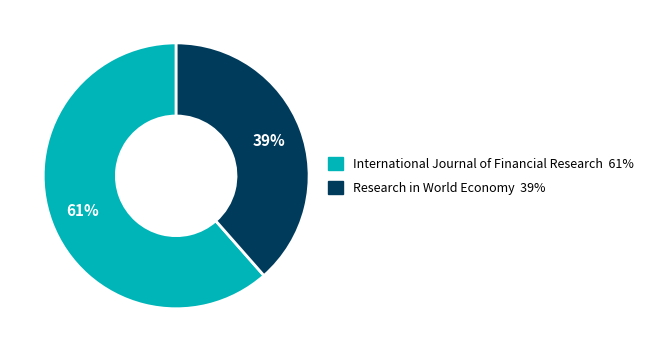

To the nearest percent, what percentage of the pie is Research in World Economy?

39%